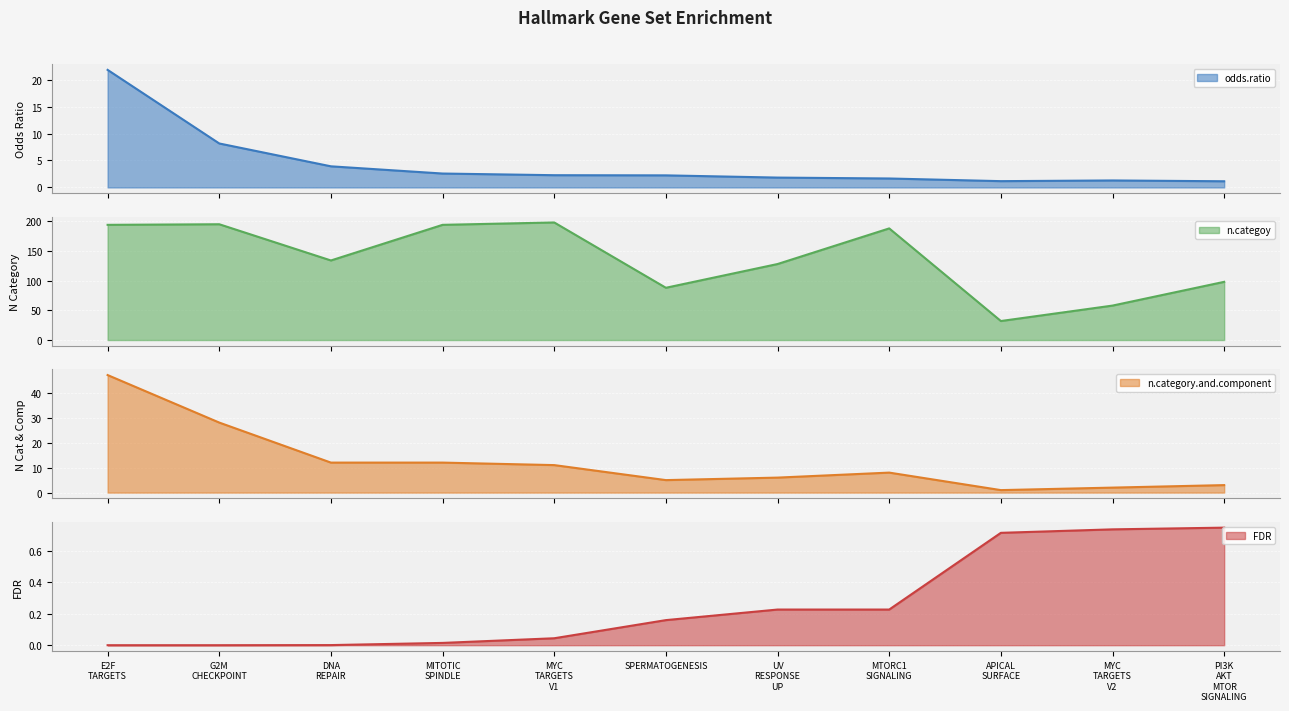

Which series has the largest total across all categories?

n.categoy